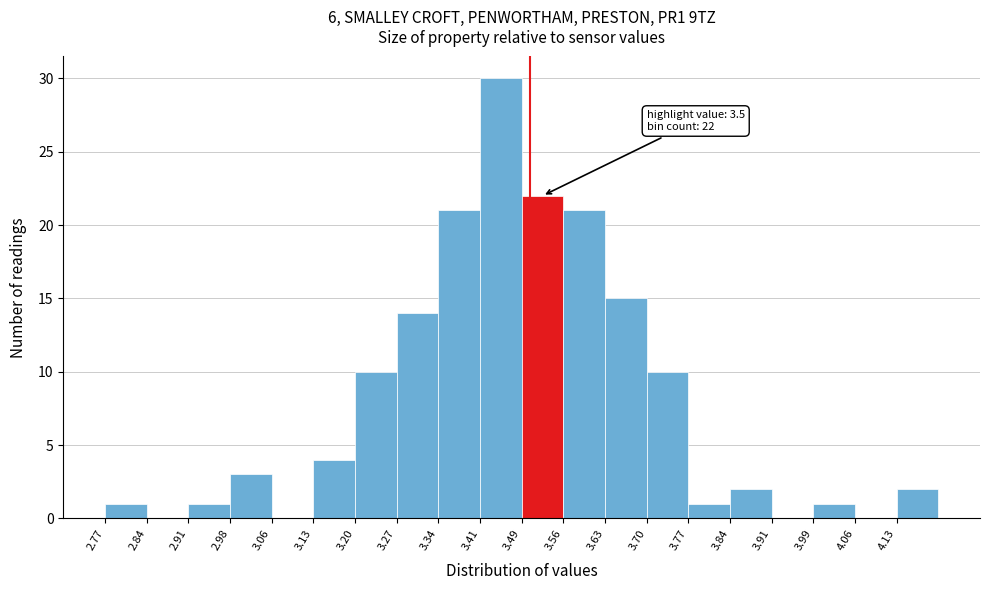

Over which range of the x-axis is the bar tallest?

3.41 to 3.49